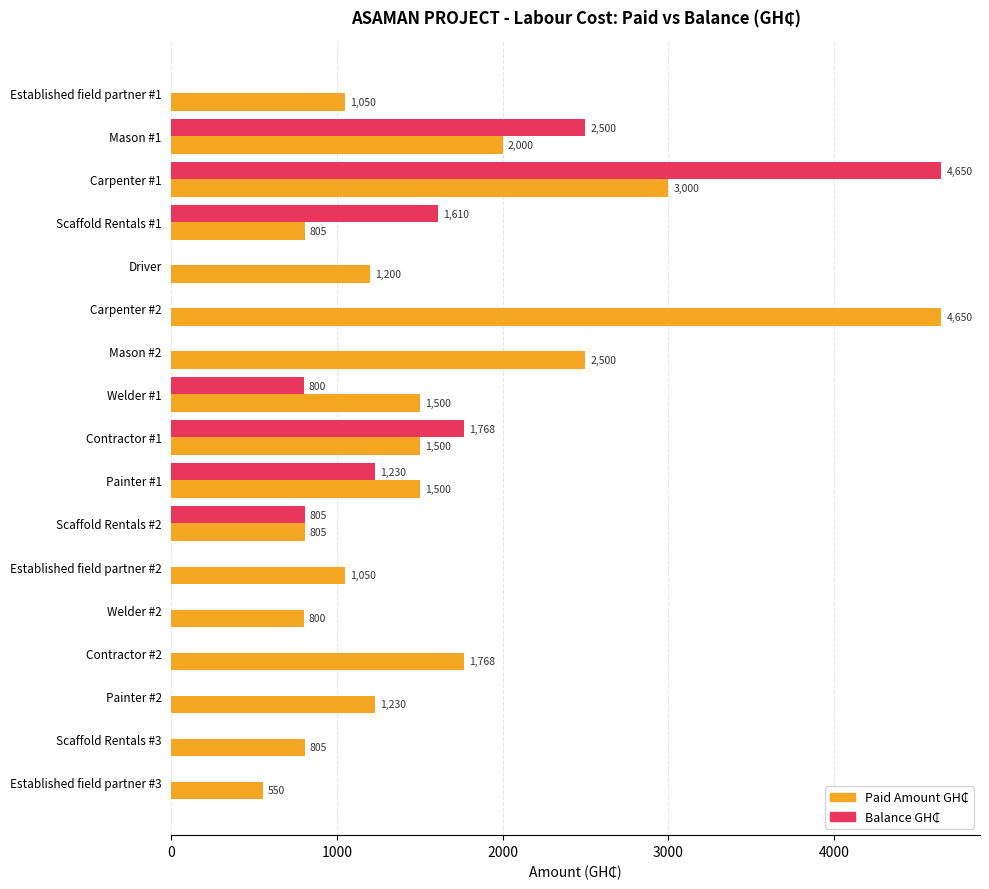

What is the total value across all series at Contractor #1?

3268